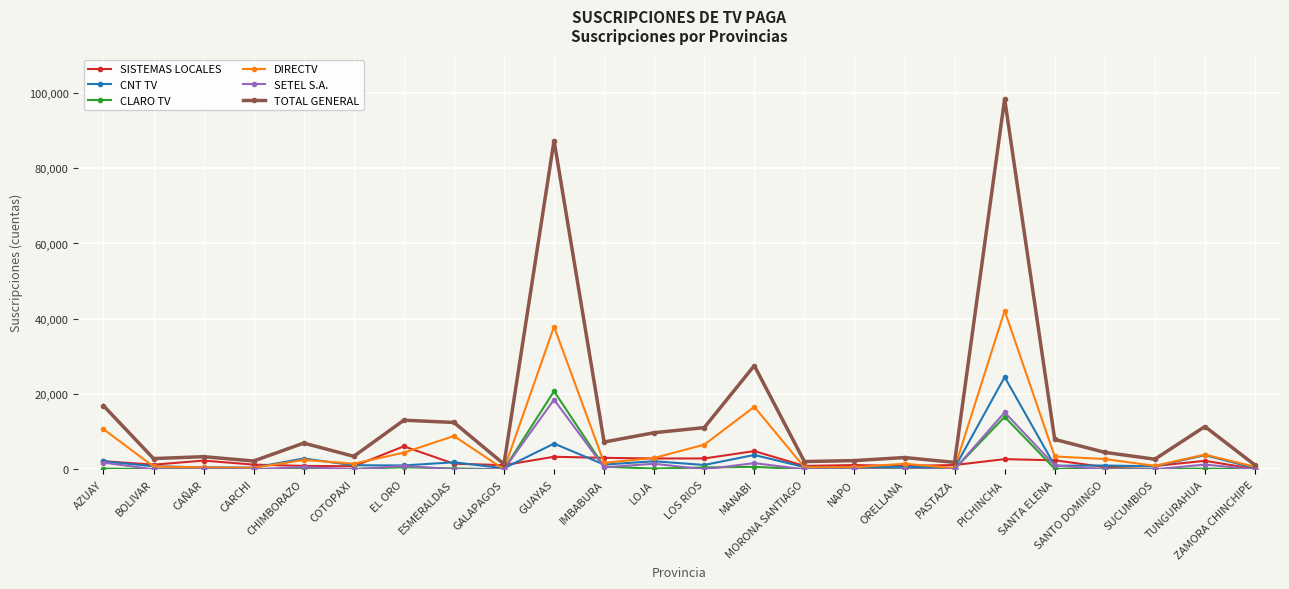

Count the number of data series in this chart.

6